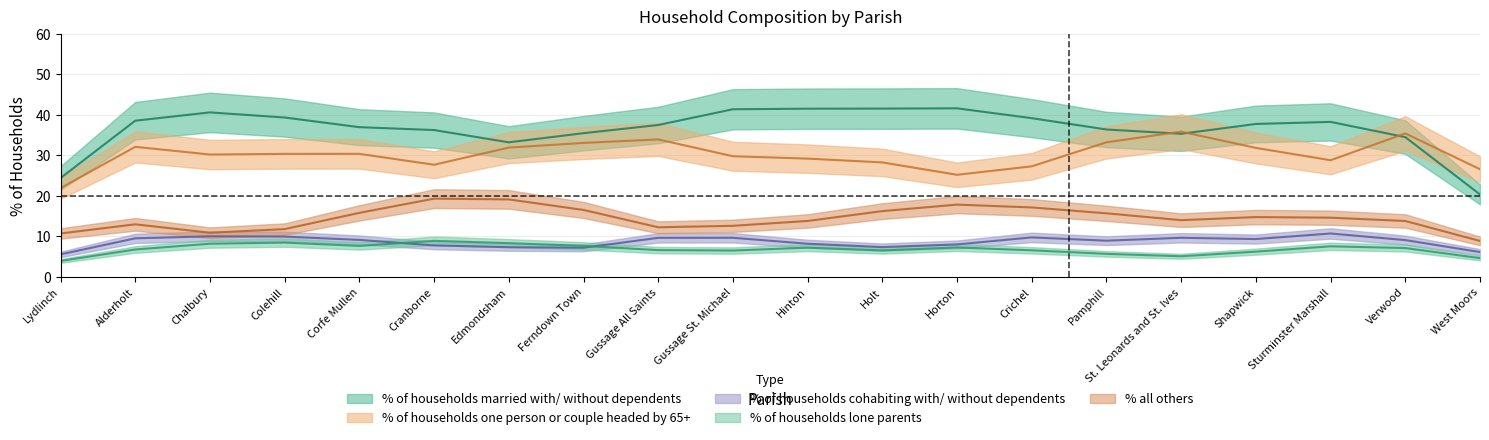

True or false: % of households married with/ without dependents has a value of 41.8 at Gussage St. Michael.

True